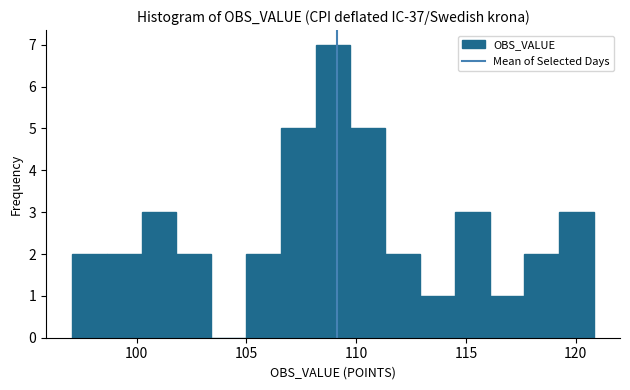

Read against the x-axis, roughly where is the centre of the tallest bar?

109.0